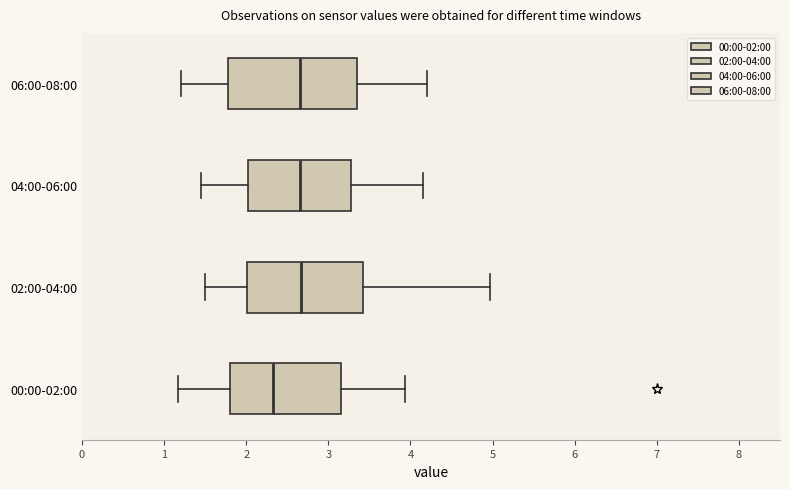

Where does the median line of the box for 06:00-08:00 sit on the x-axis? The values are not printed on the chart, so give them approximately, as read against the axis.

2.7